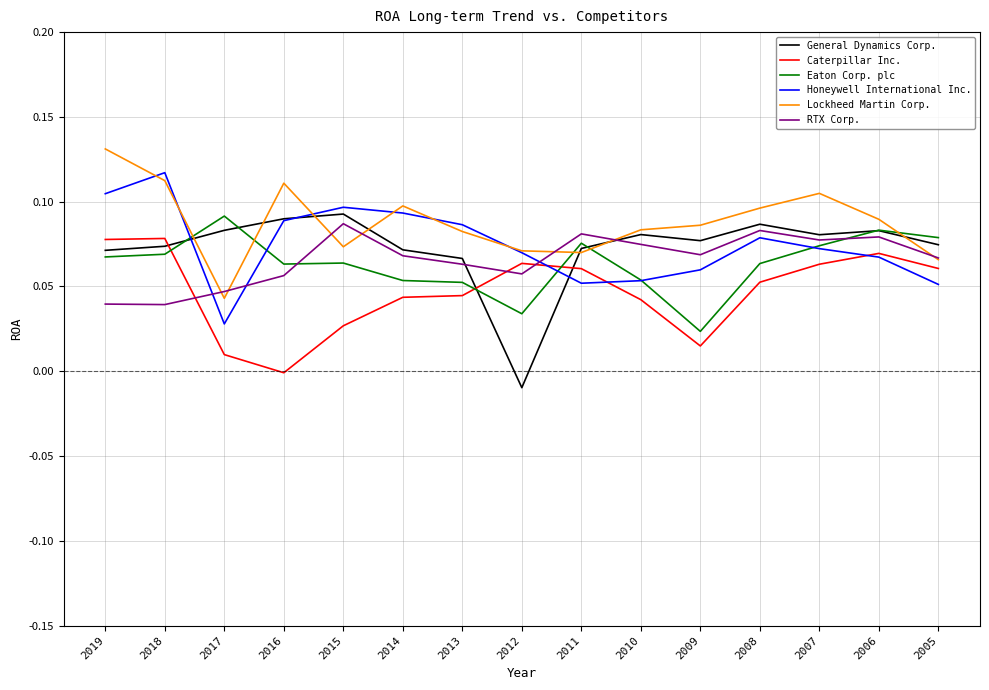

The Caterpillar Inc. series shows 0.0 at 2005. True or false?

False